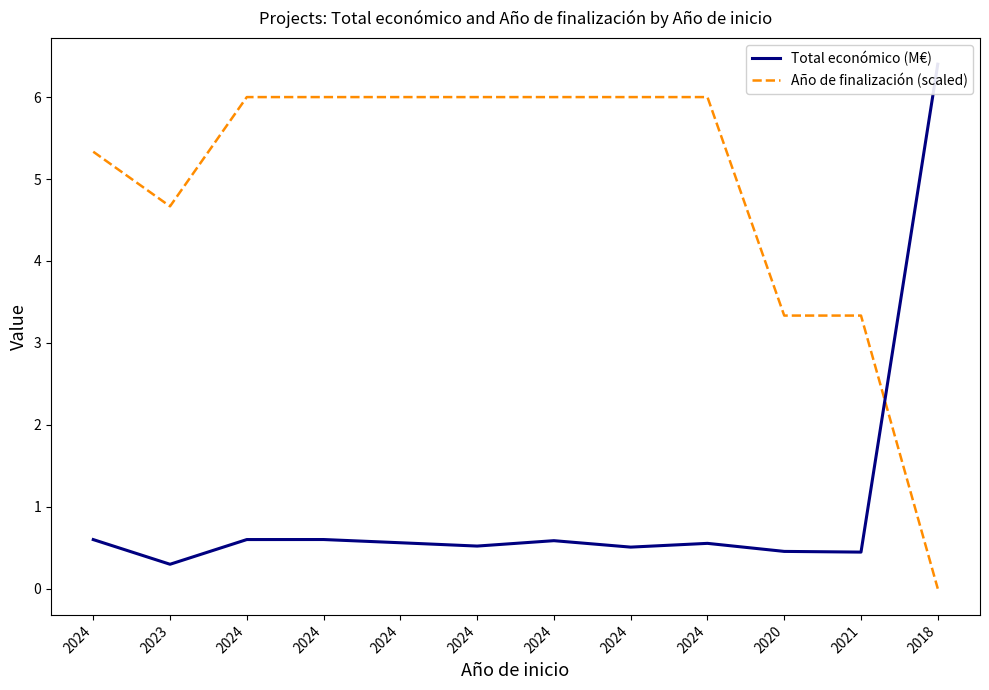

Is the value of Total económico (M€) at 2024 greater than the value of Año de finalización (scaled) at 2024?

No